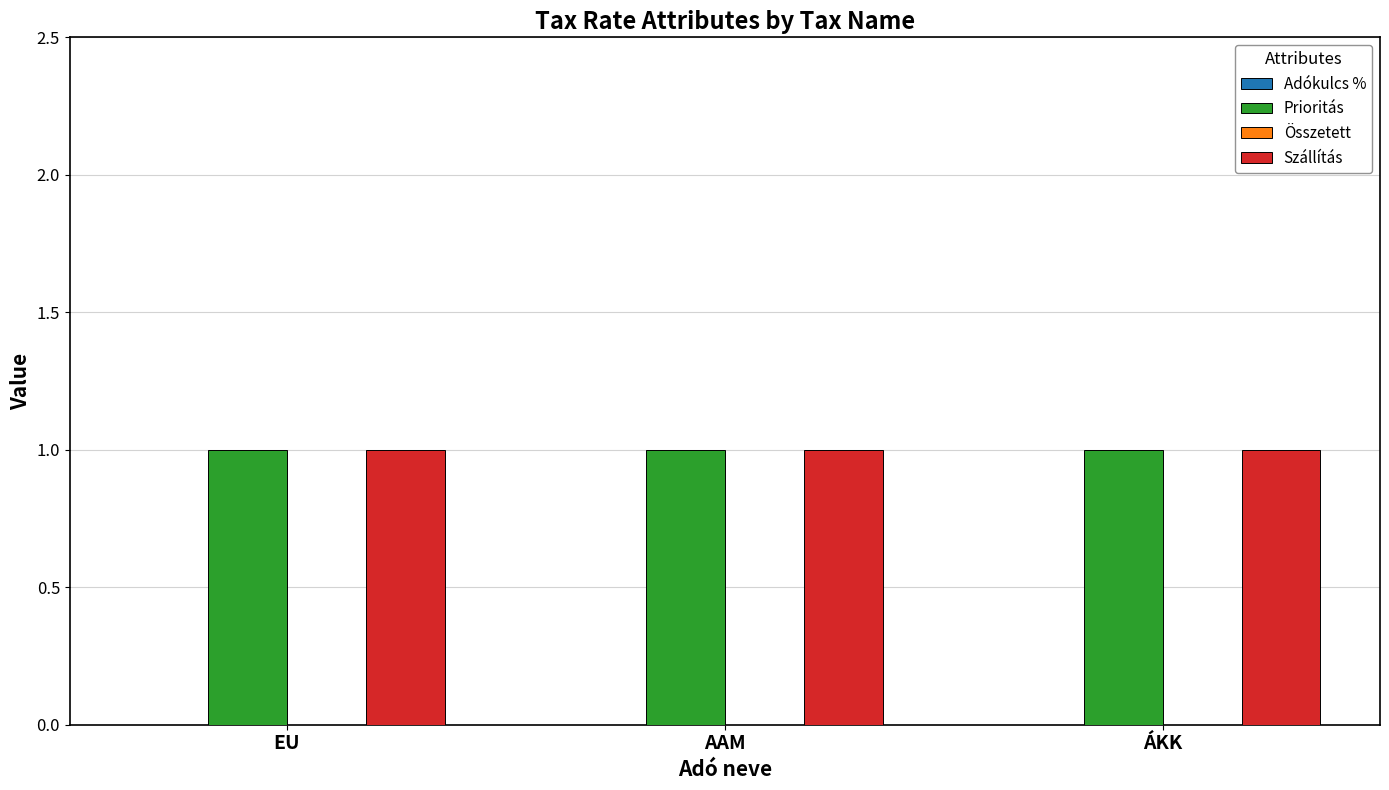

Reading left to right, what are all the values shown in this chart?

Adókulcs %: EU=0	AAM=0	ÁKK=0
Prioritás: EU=1	AAM=1	ÁKK=1
Összetett: EU=0	AAM=0	ÁKK=0
Szállítás: EU=1	AAM=1	ÁKK=1